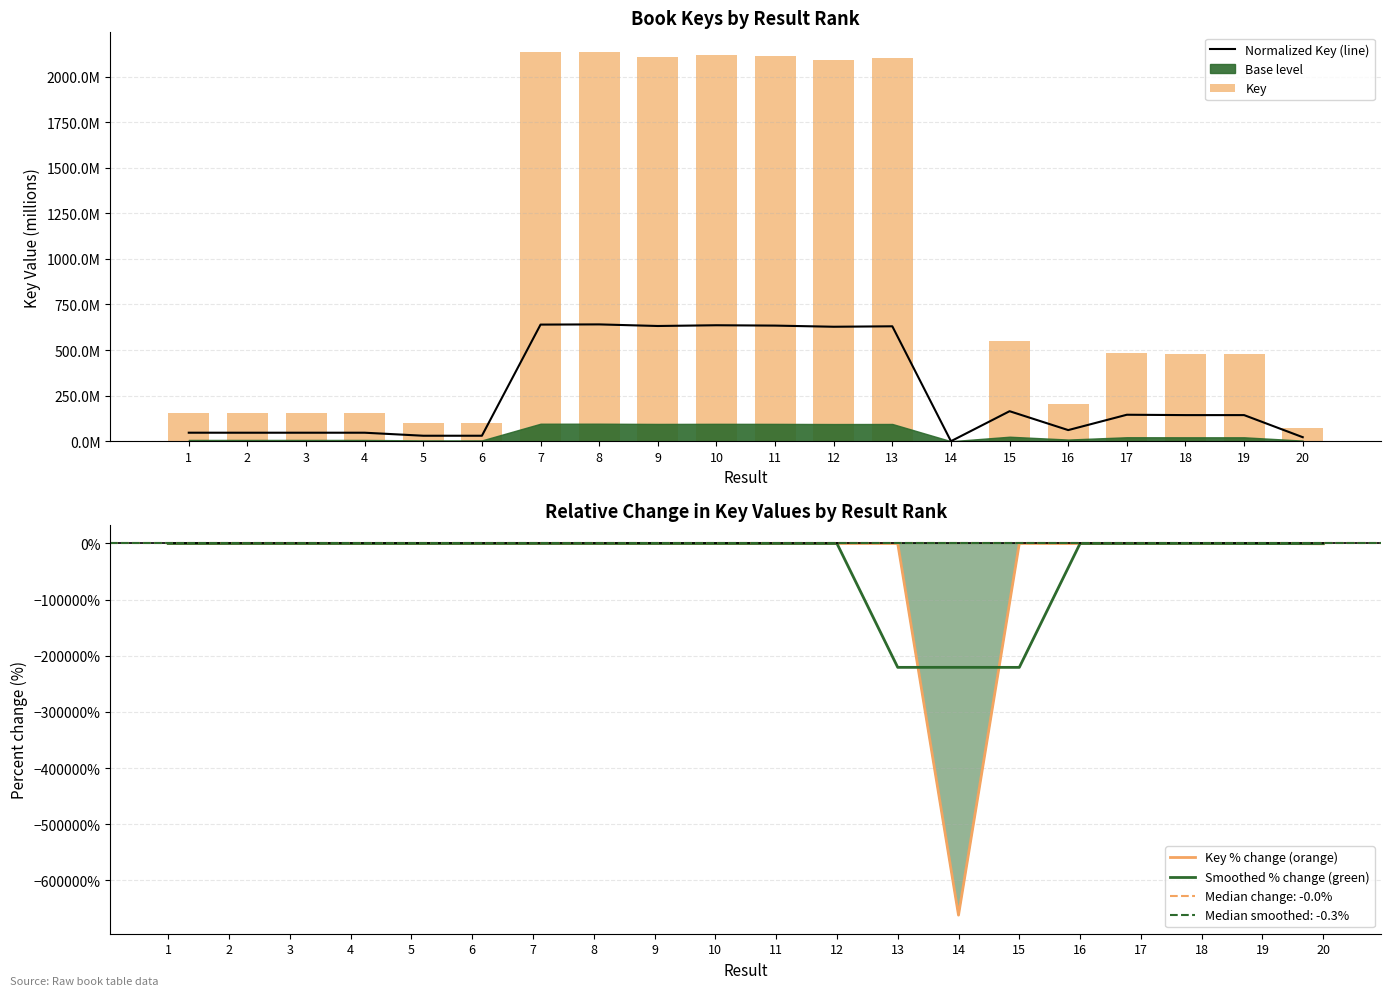

The value of Smoothed % change (green) at 11 is -0.1. True or false?

False